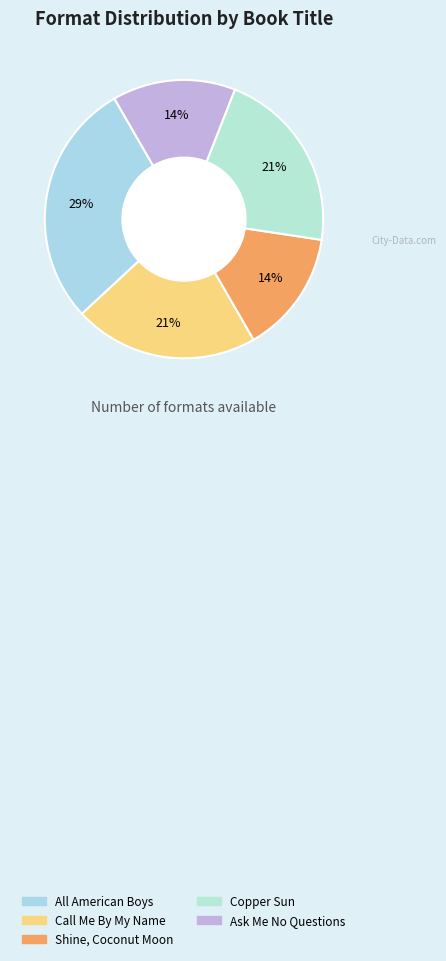

Does All American Boys account for over 50% of the chart?

No